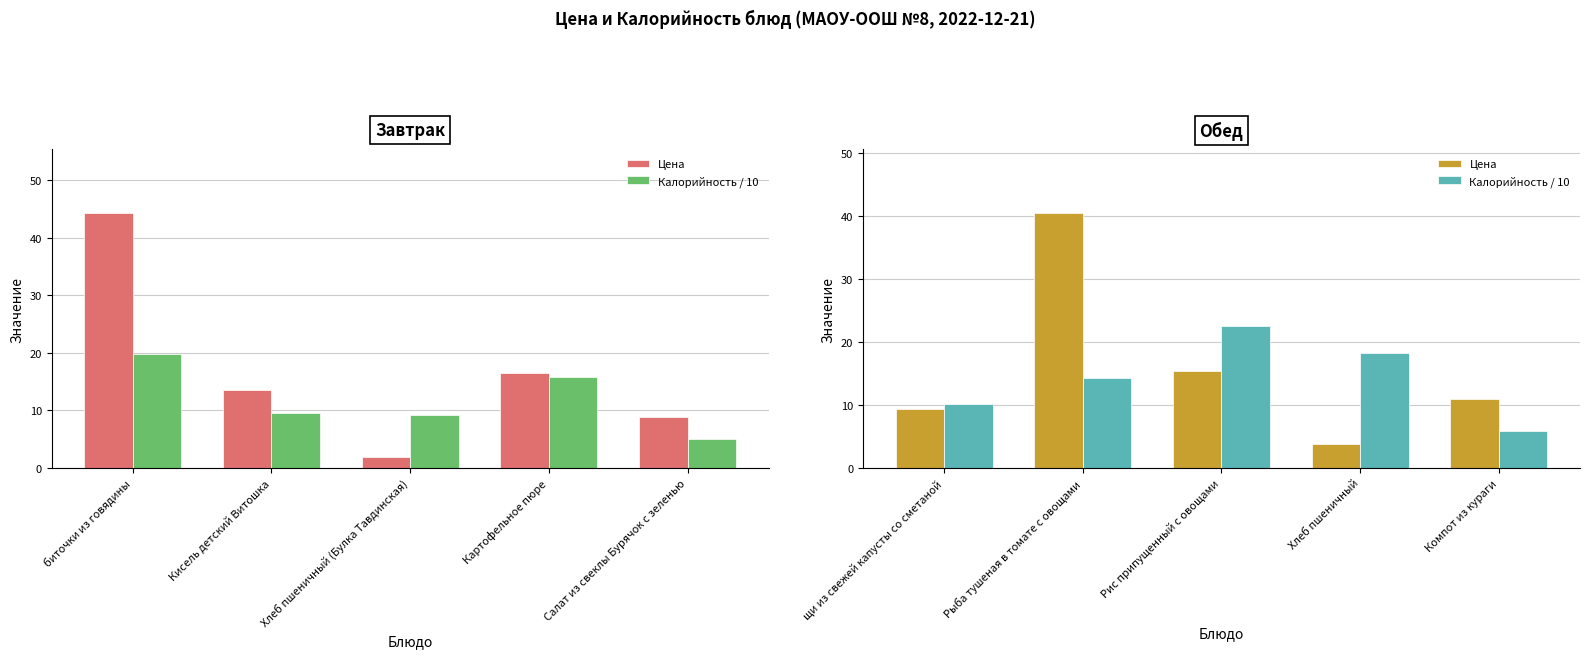

What position from the left is Хлеб пшеничный?

4